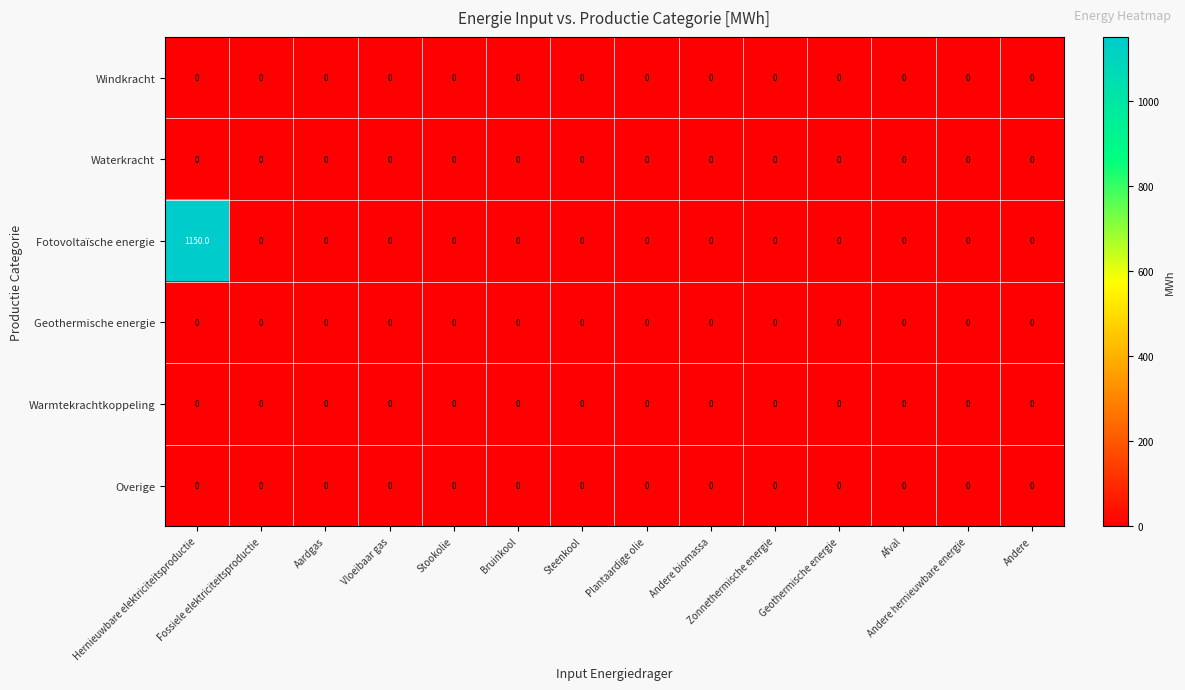

Which series has the widest spread of values?

Fotovoltaïsche energie